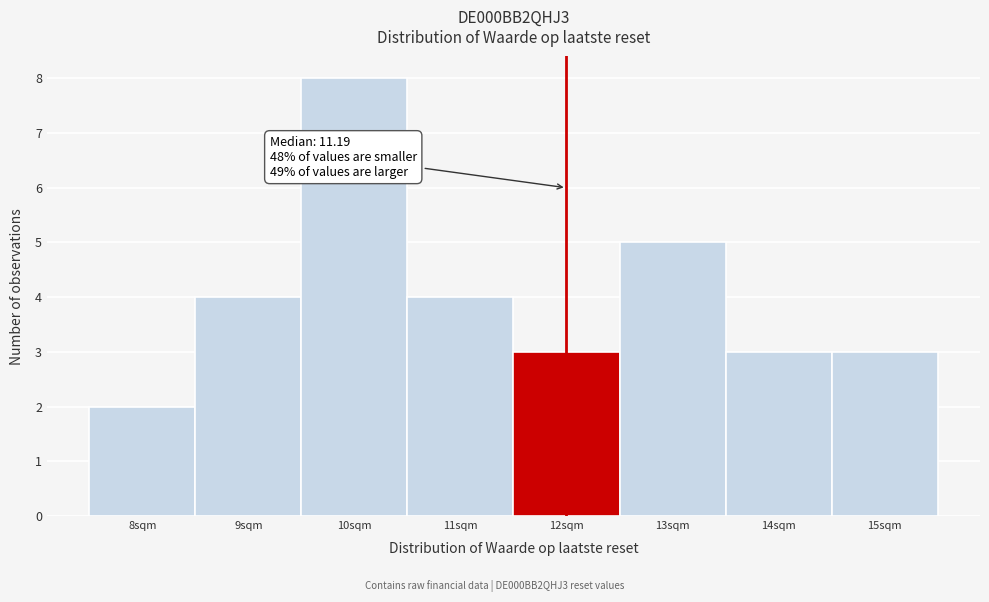

Over which range of the x-axis is the bar tallest?

9.5 to 10.5